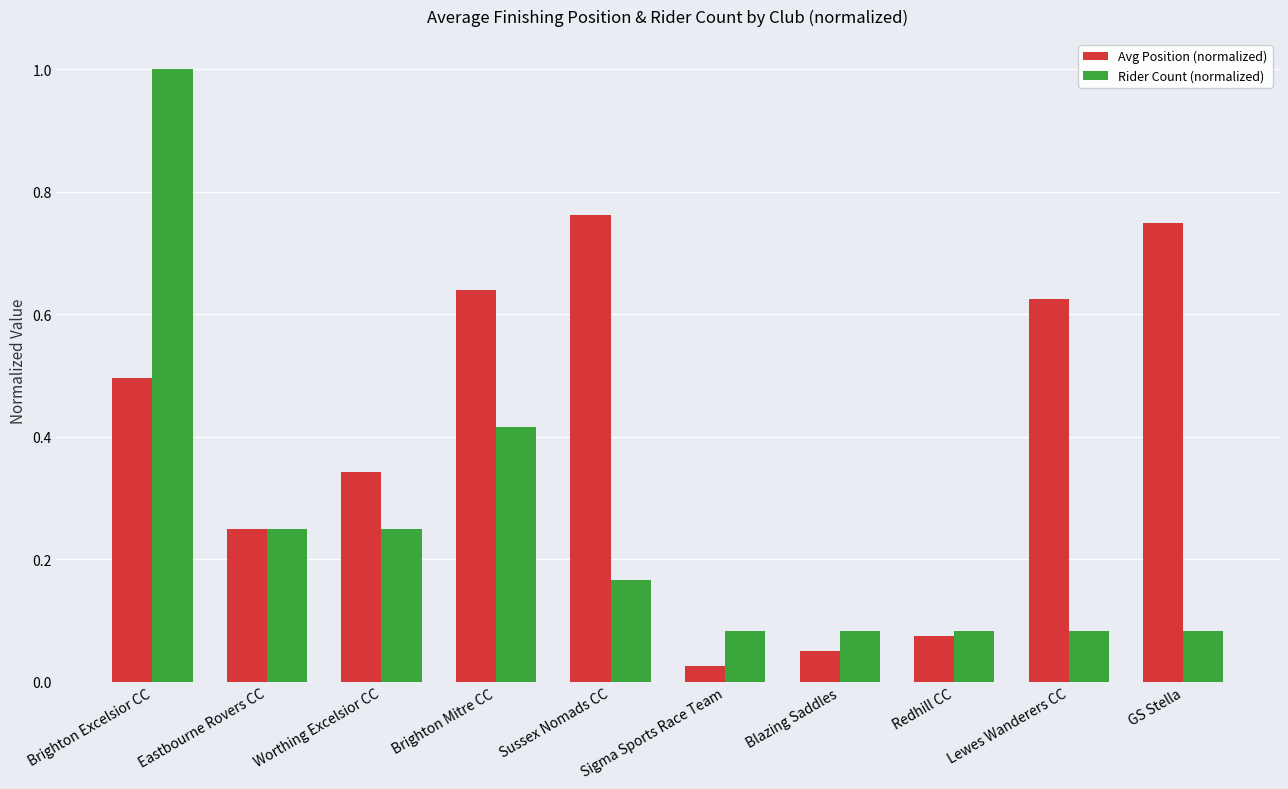

The value of Rider Count (normalized) at Brighton Mitre CC is 0.7. True or false?

False